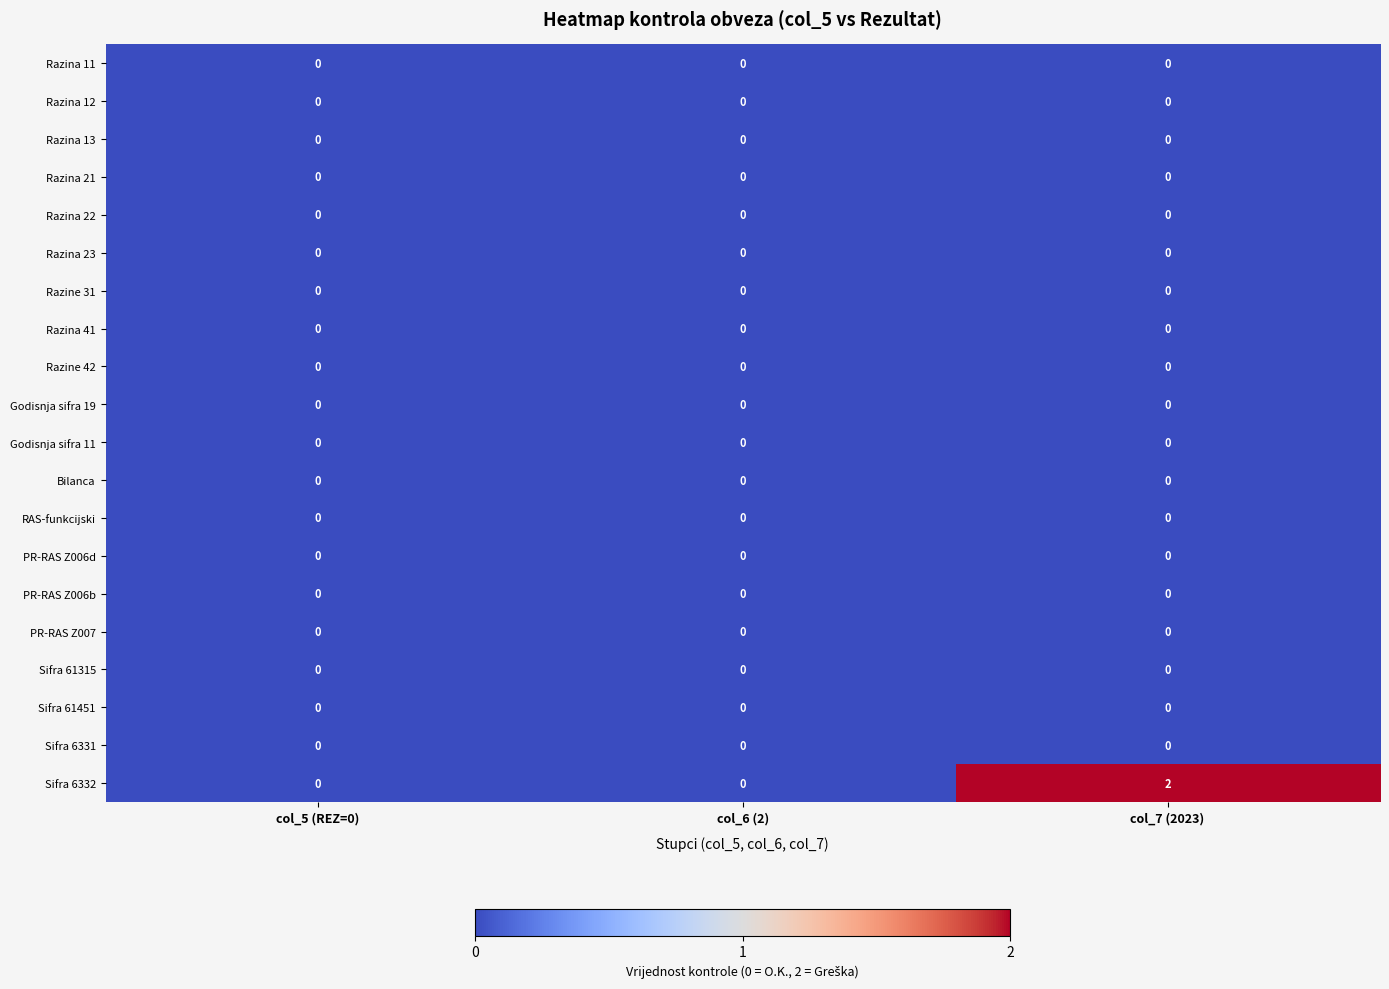

How many series are shown in this chart?

20